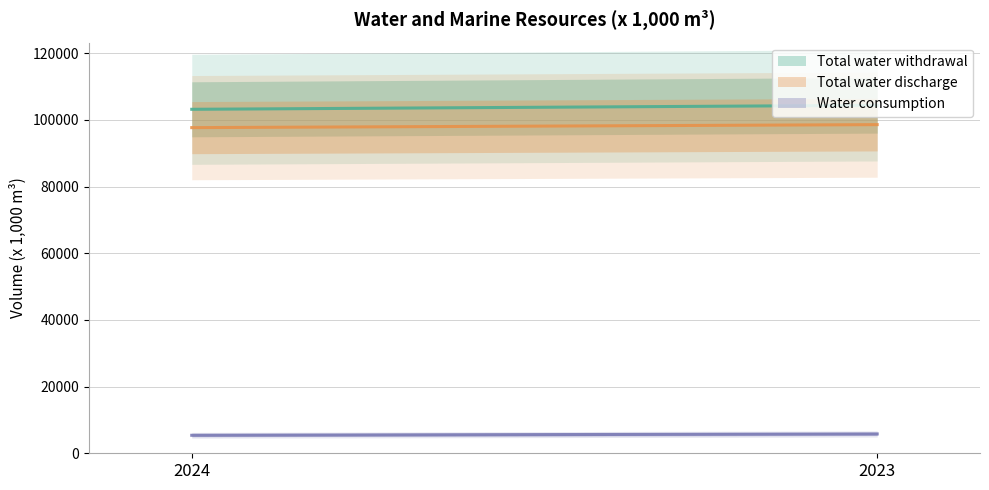

At which category is the sum across all series the highest?

2023